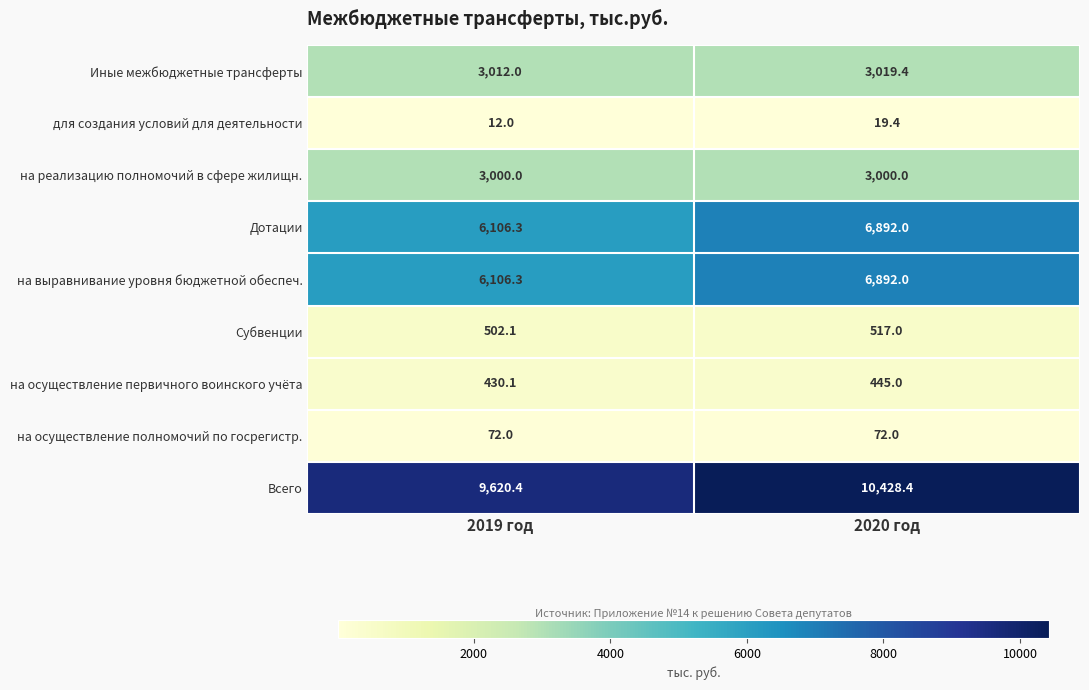

Reading right to left, transcribe all the data shown in this chart.

Иные межбюджетные трансферты: 2020 год=3019.4	2019 год=3012.0
для создания условий для деятельности: 2020 год=19.4	2019 год=12.0
на реализацию полномочий в сфере жилищн.: 2020 год=3000.0	2019 год=3000.0
Дотации: 2020 год=6892.0	2019 год=6106.3
на выравнивание уровня бюджетной обеспеч.: 2020 год=6892.0	2019 год=6106.3
Субвенции: 2020 год=517.0	2019 год=502.1
на осуществление первичного воинского учёта: 2020 год=445.0	2019 год=430.1
на осуществление полномочий по госрегистр.: 2020 год=72.0	2019 год=72.0
Всего: 2020 год=10428.4	2019 год=9620.4